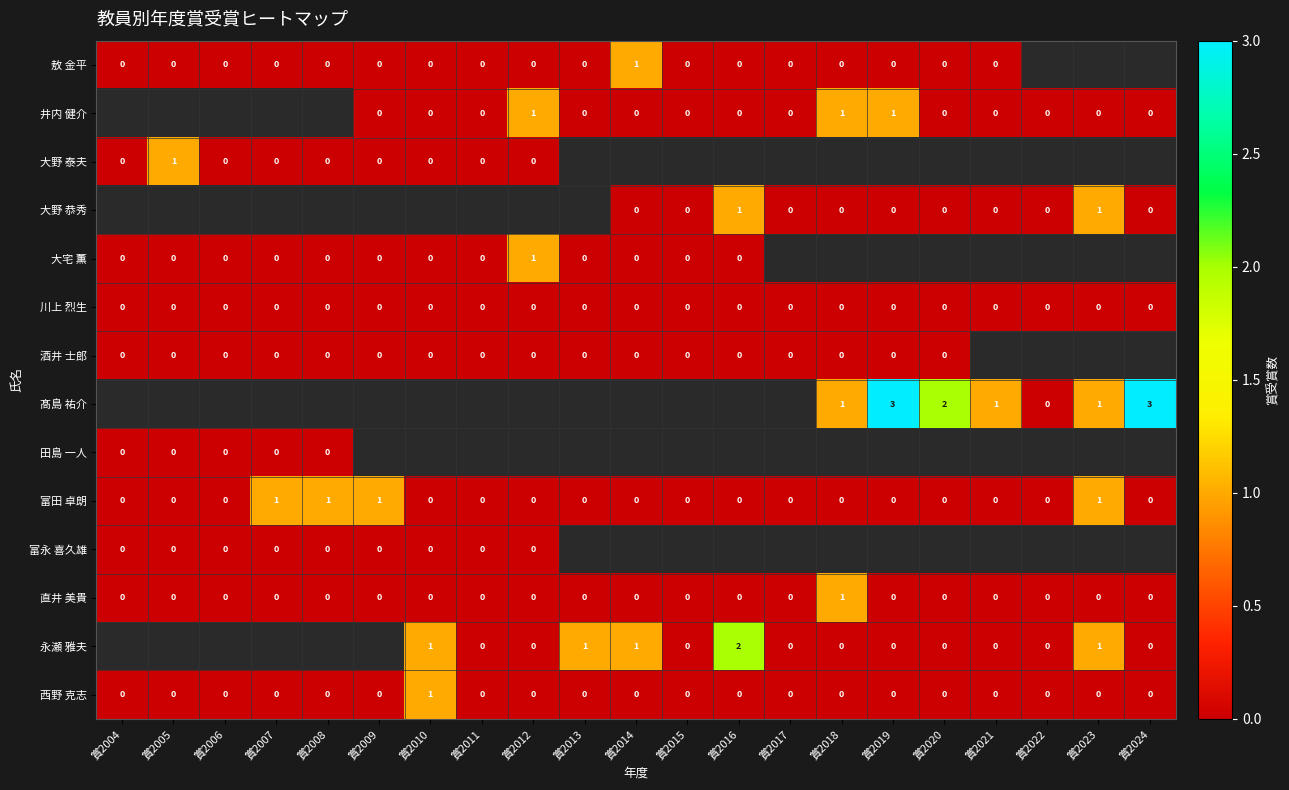

True or false: 富田 卓朗 has a value of 0 at 賞2016.

True